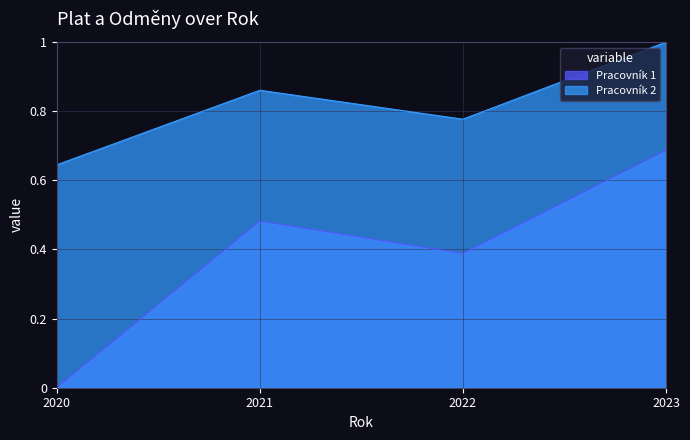

What is the sum of the values at 2021 and 2022?

1.6